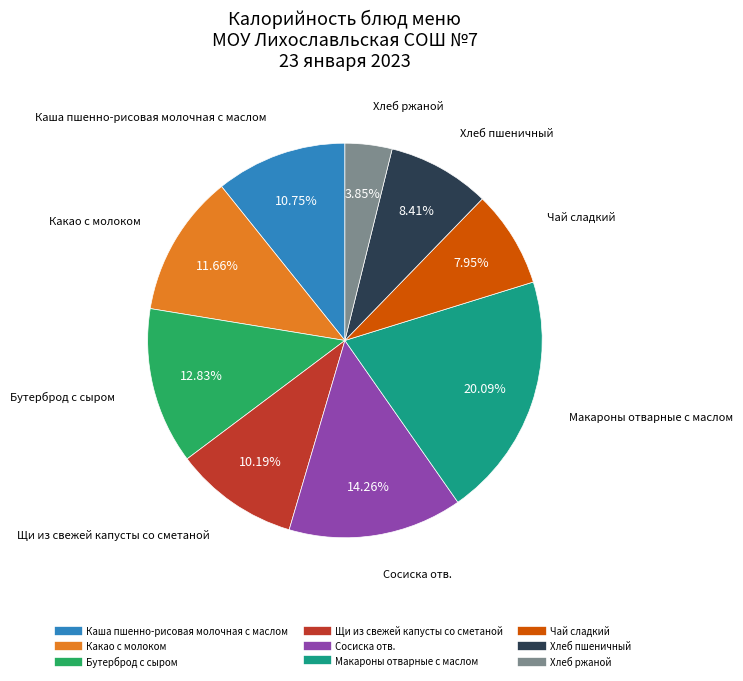

To the nearest percent, what portion does Какао с молоком represent?

12%